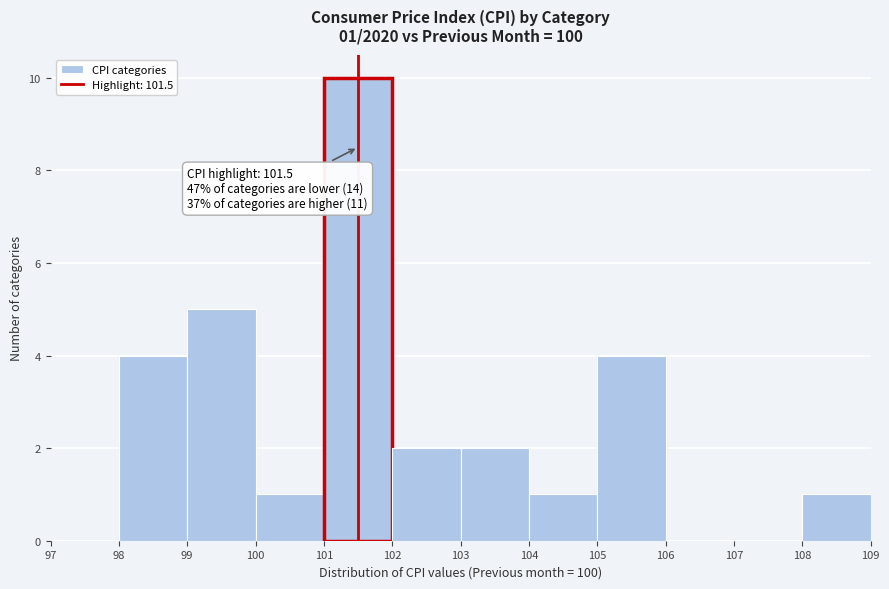

Over which range of the x-axis is the bar tallest?

101 to 102